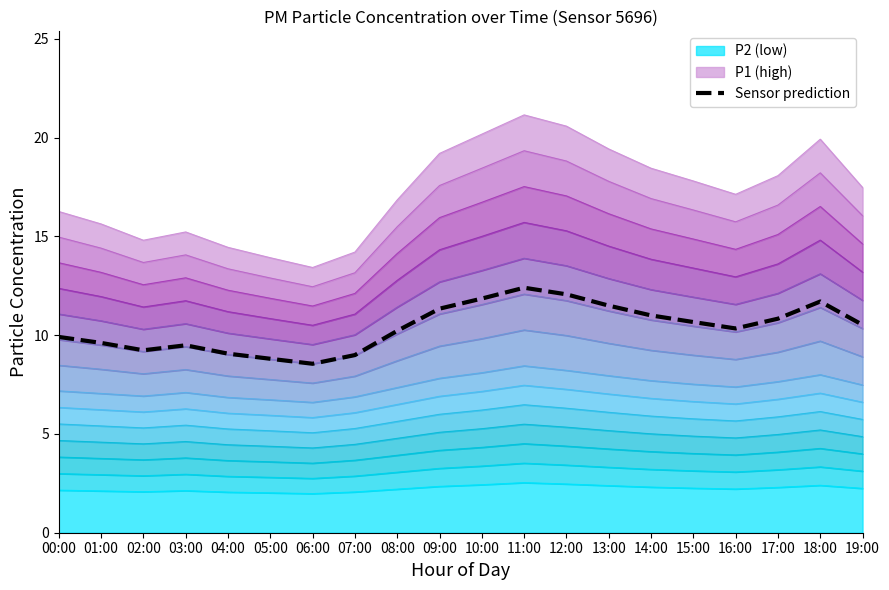

Rank the categories by value from lowest to highest.

06:00, 05:00, 07:00, 04:00, 02:00, 03:00, 01:00, 00:00, 08:00, 16:00, 19:00, 15:00, 17:00, 14:00, 09:00, 13:00, 18:00, 10:00, 12:00, 11:00